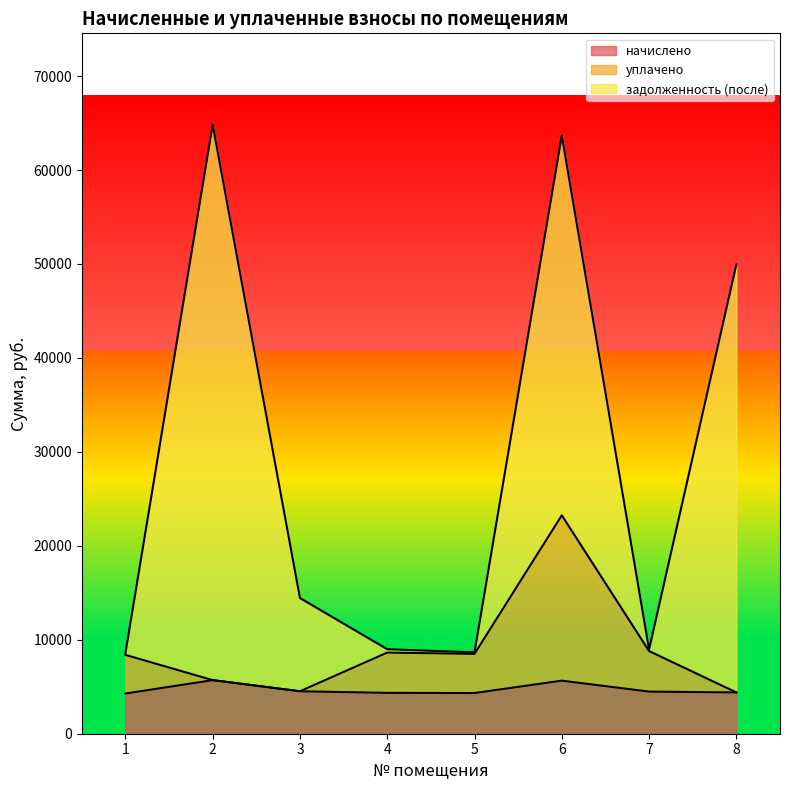

What is the average value of the уплачено series?

9022.4